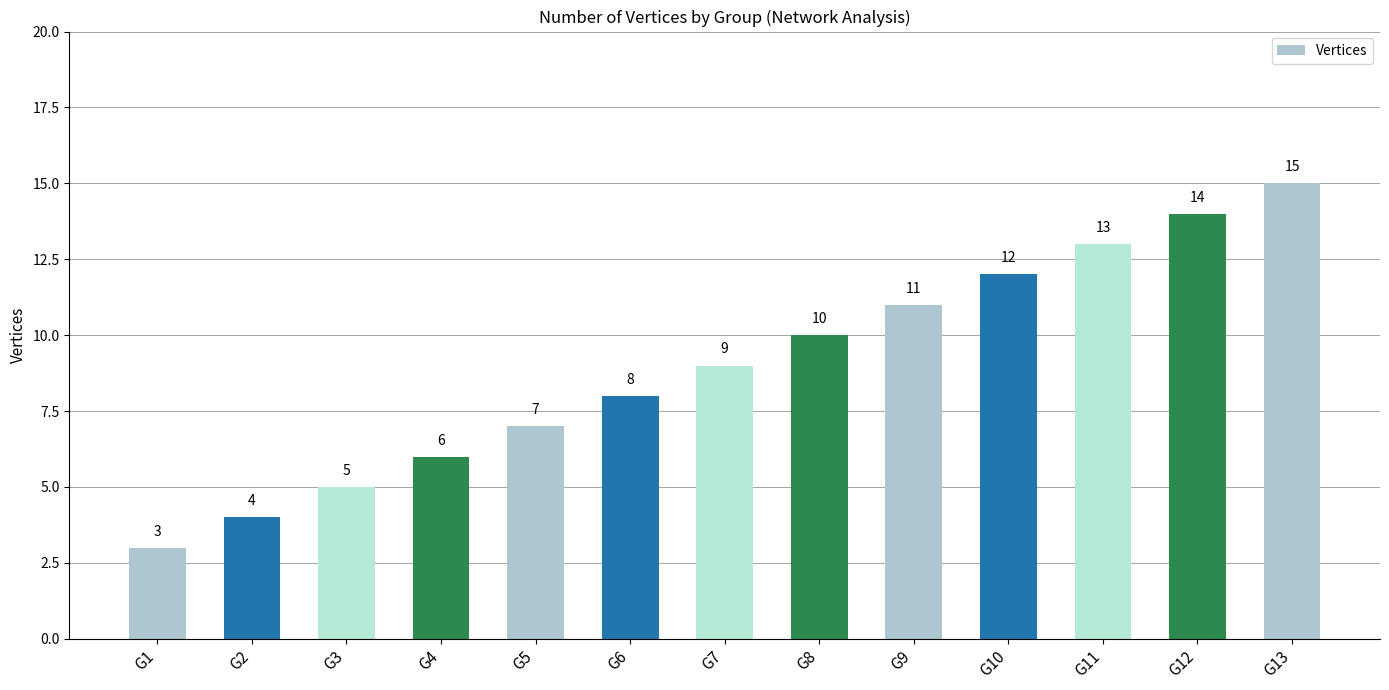

What is the maximum value shown in the chart?

15